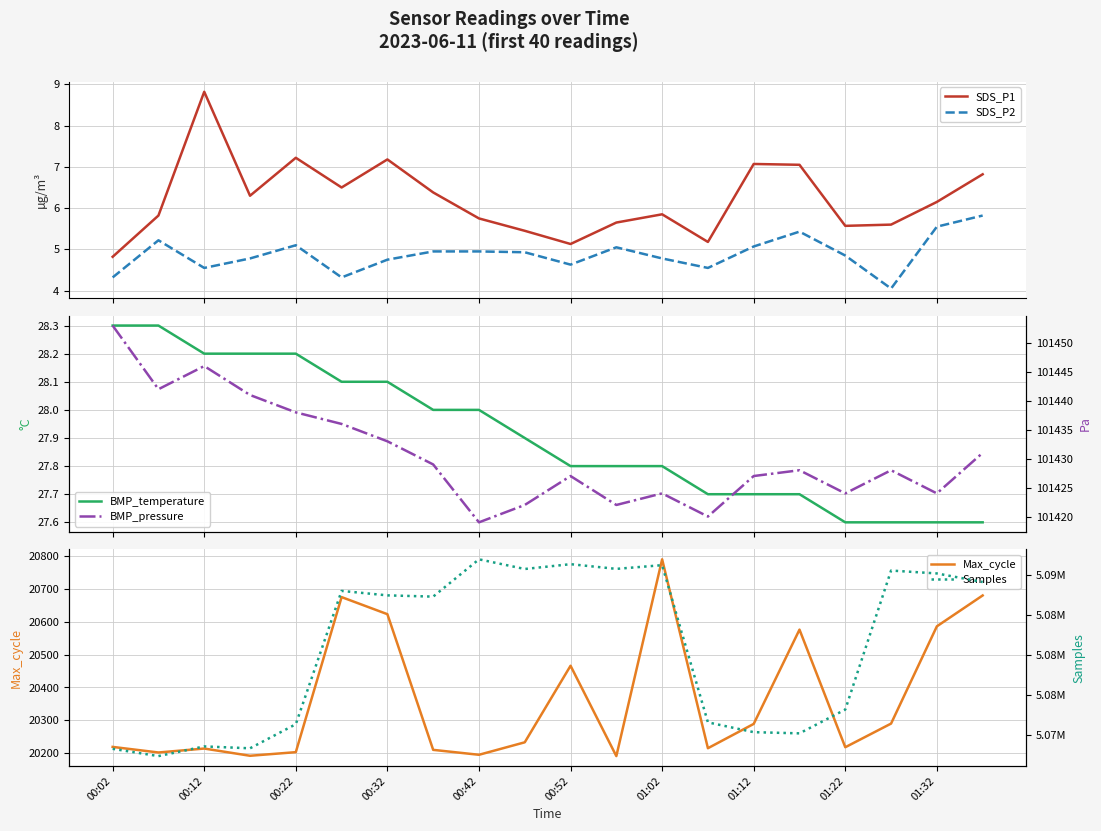

What is the minimum value for SDS_P1?

4.8